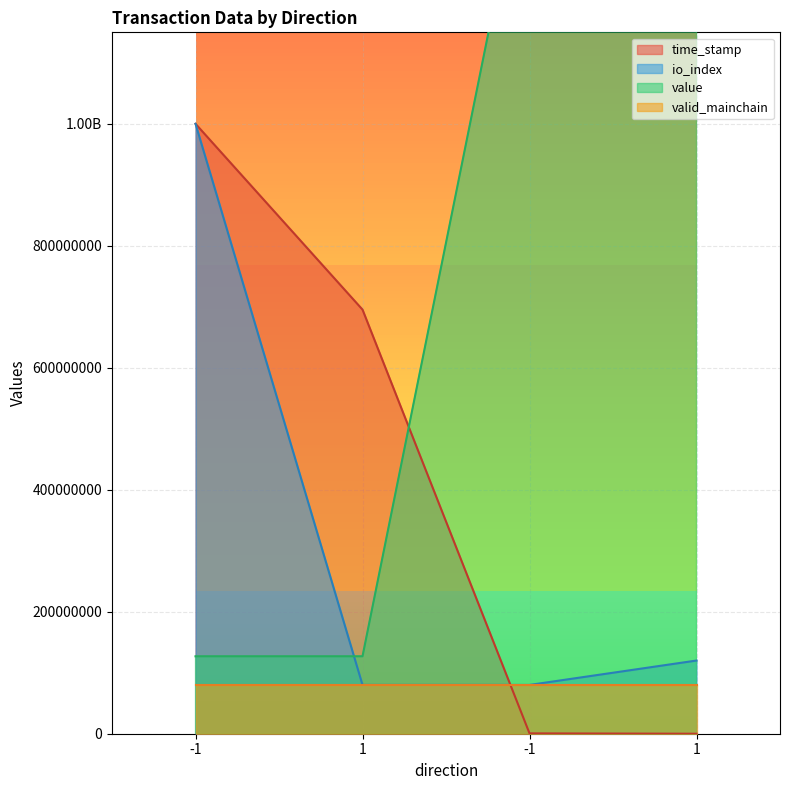

Rank the series at 1 from highest to lowest value.

time_stamp, value, io_index